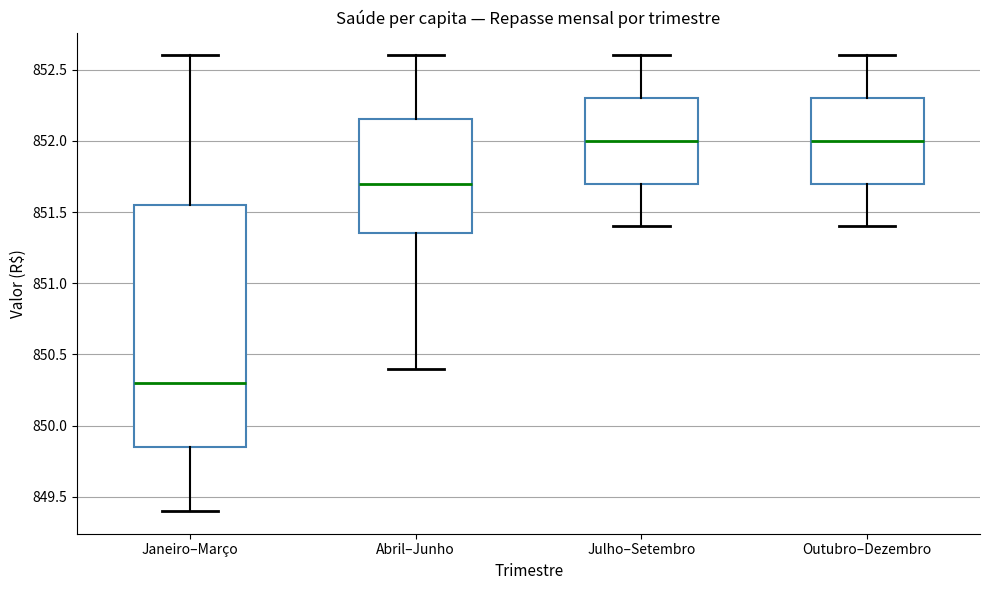

Which box has the lowest median line?

Janeiro–Março